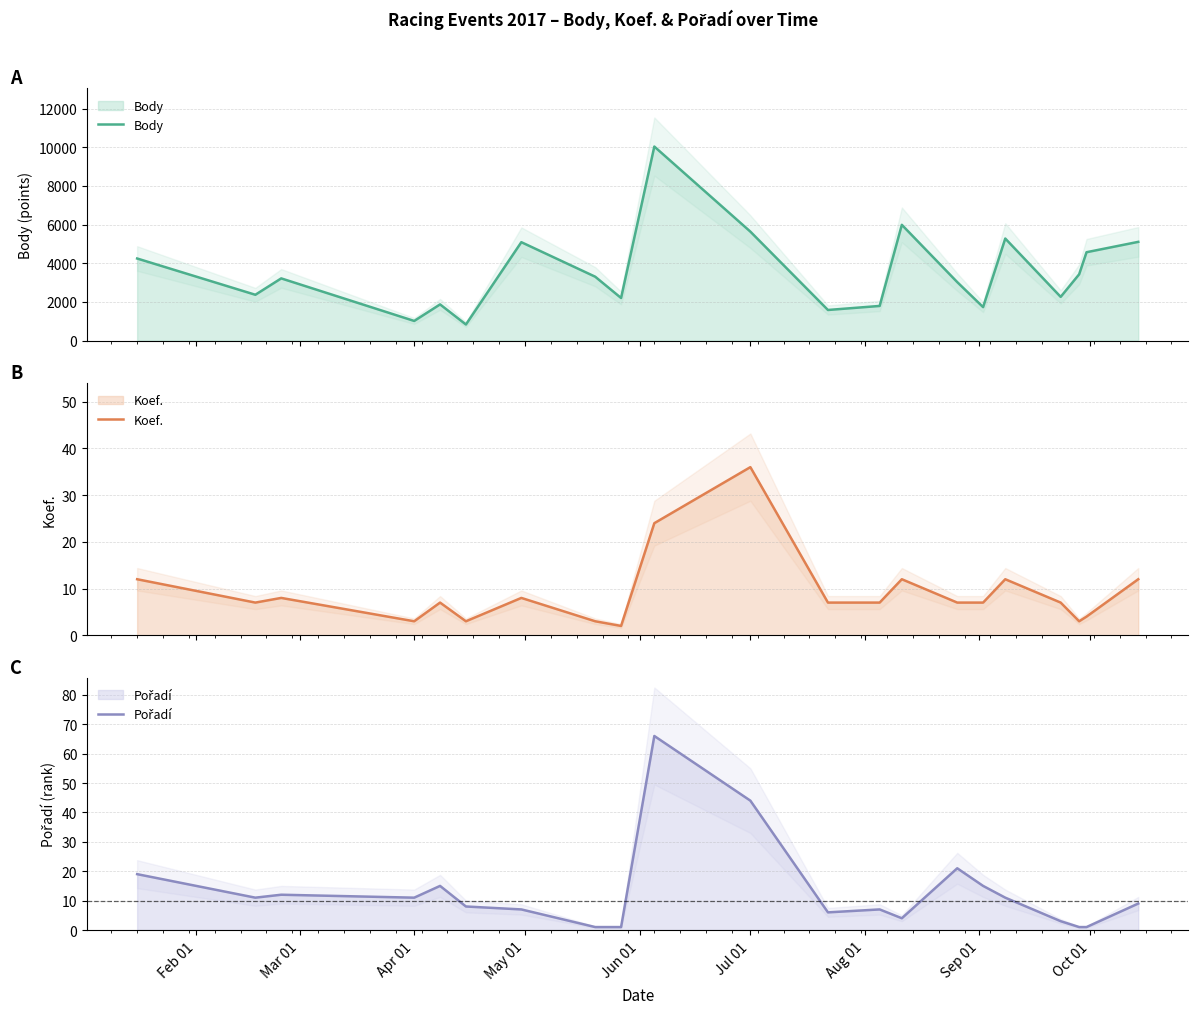

What is the maximum value for Body?

10036